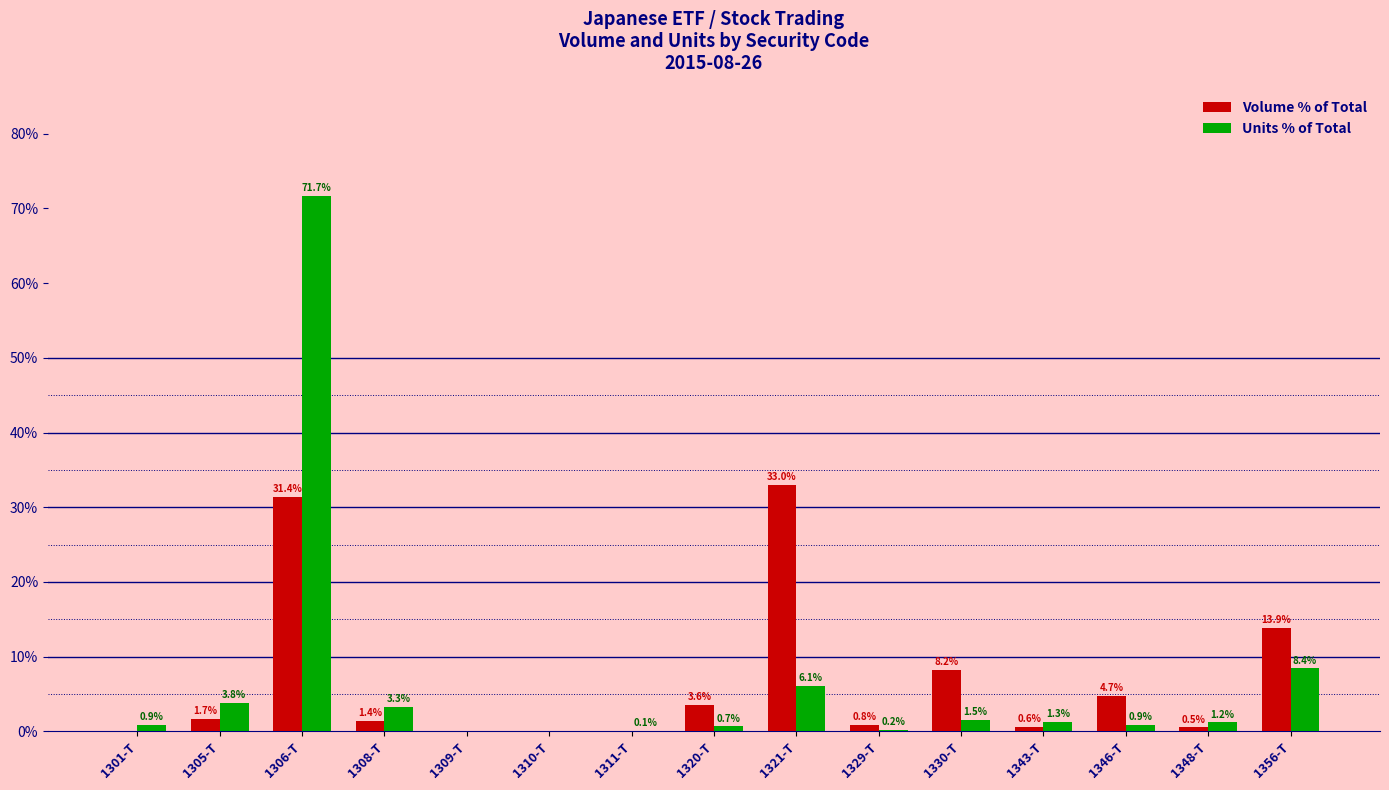

Is the value of Units % of Total at 1330-T greater than the value of Volume % of Total at 1343-T?

Yes